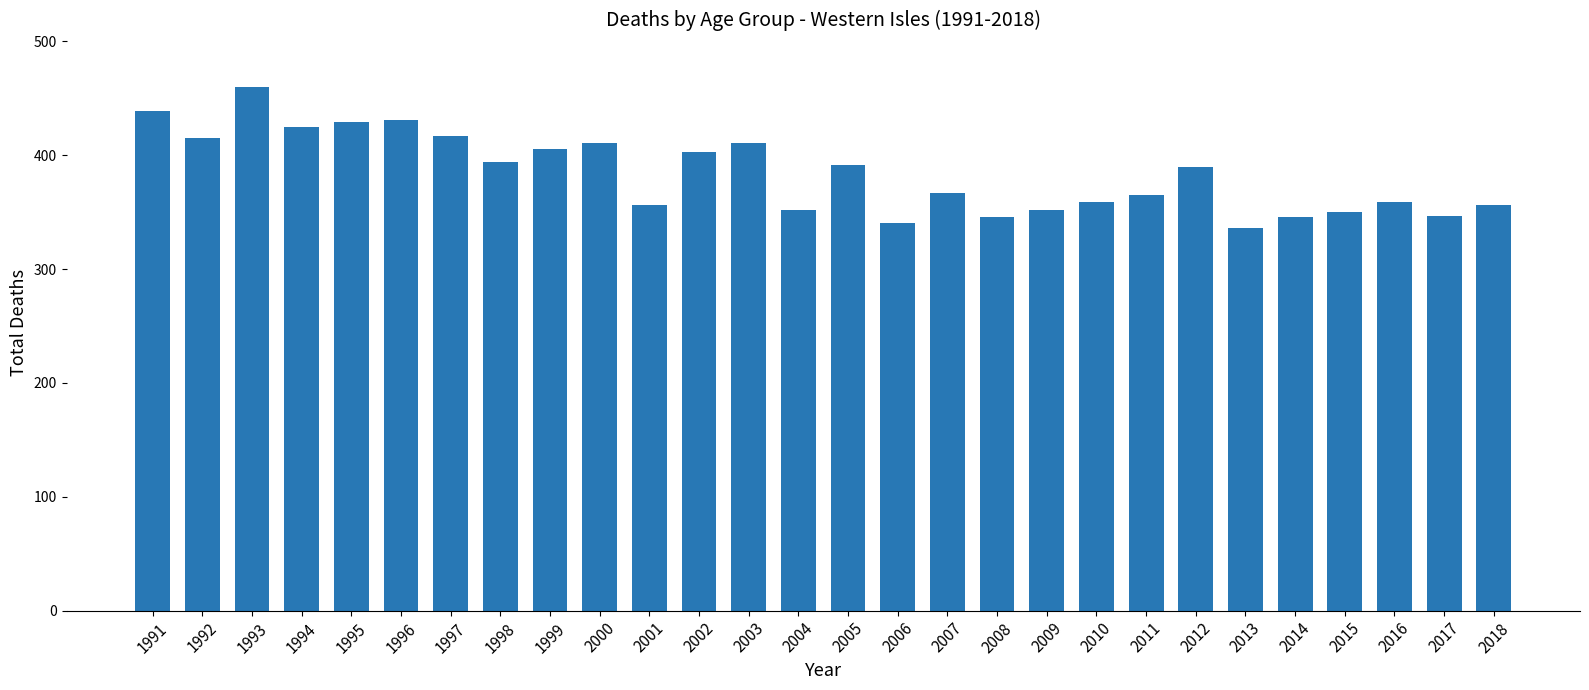

What is the average value?

384